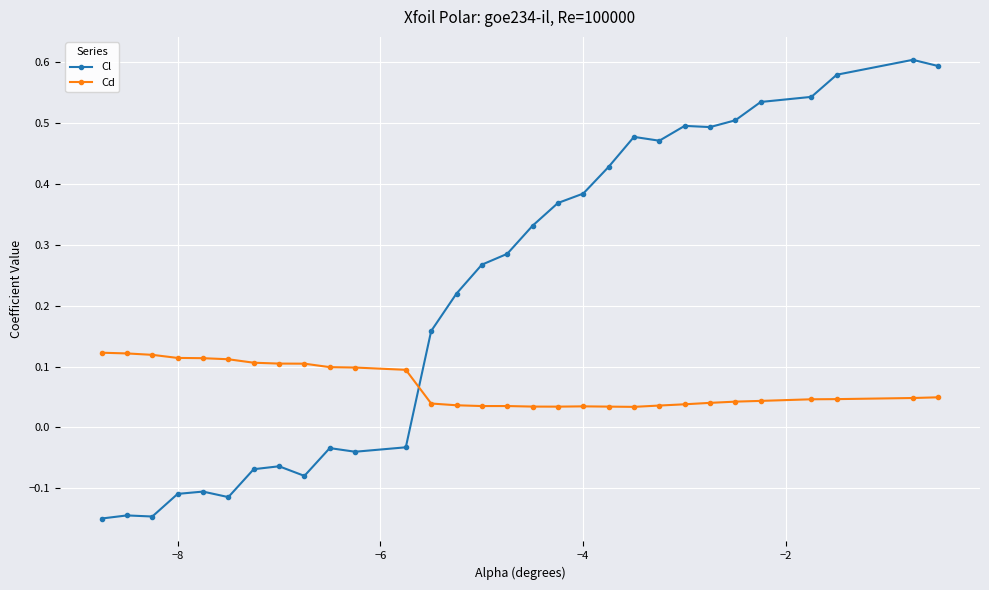

What is the sum of all Cl values?

6.7